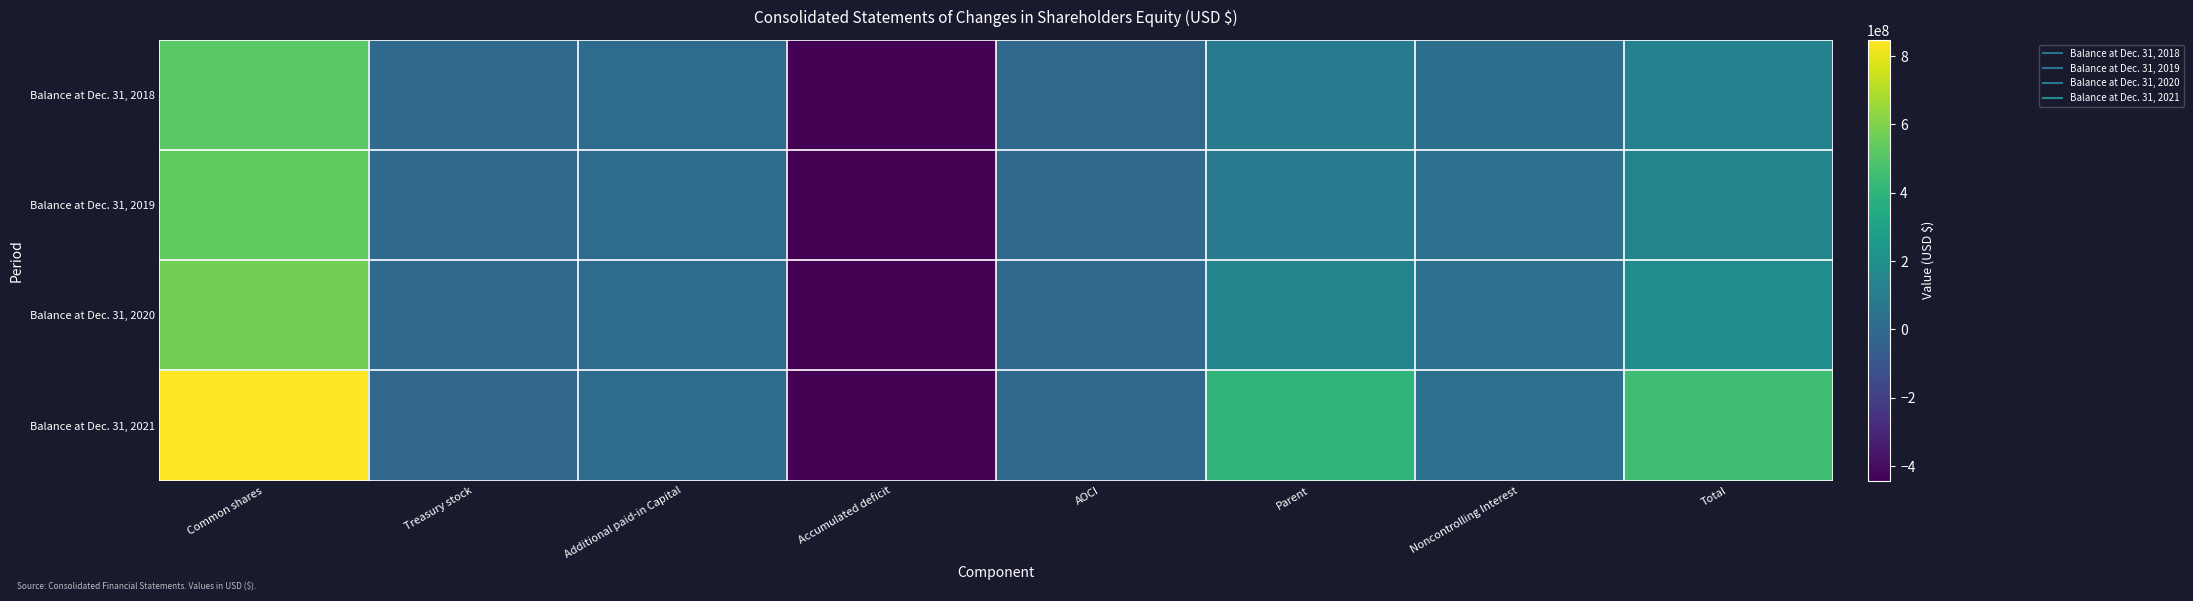

Count the number of categories in the chart.

8